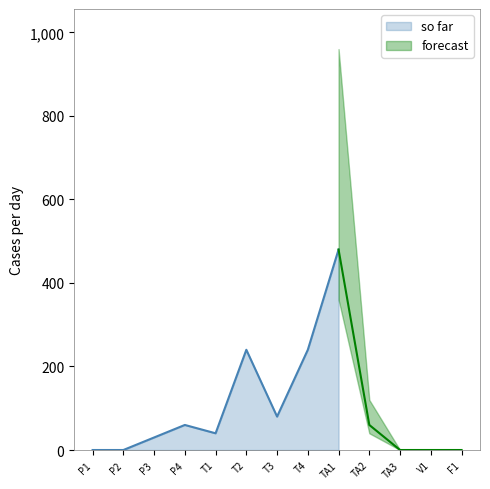

The value of so far at T3 is 80. True or false?

True